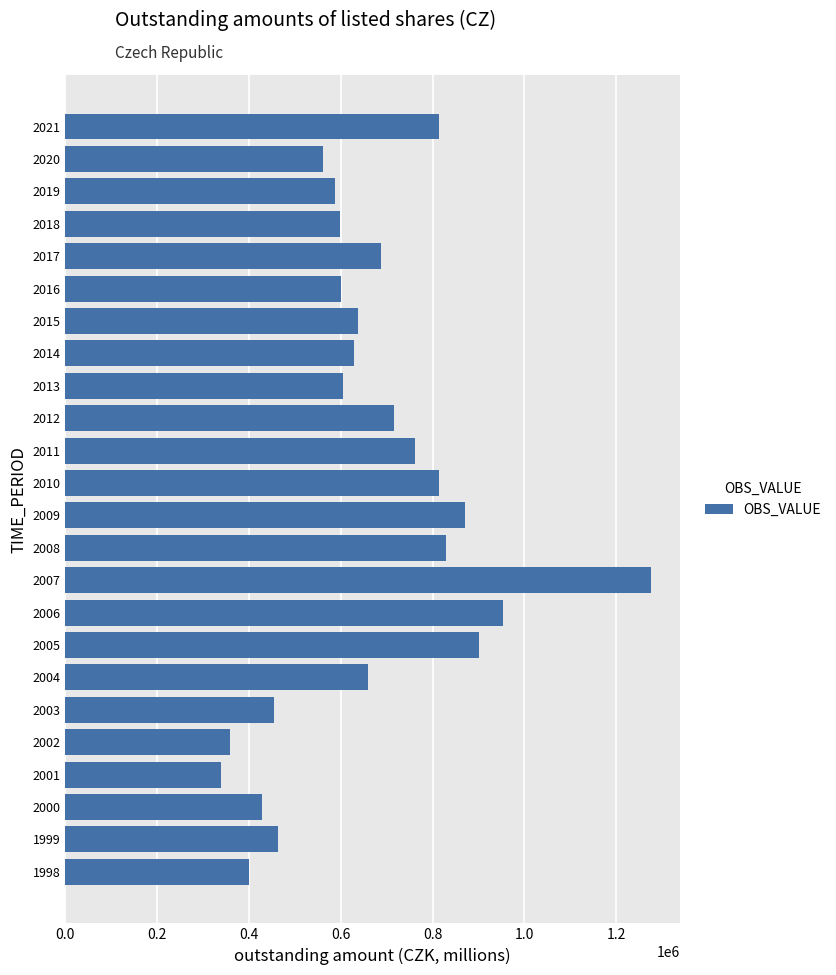

What is the change in value from 2009 to 2019?

-282770.0